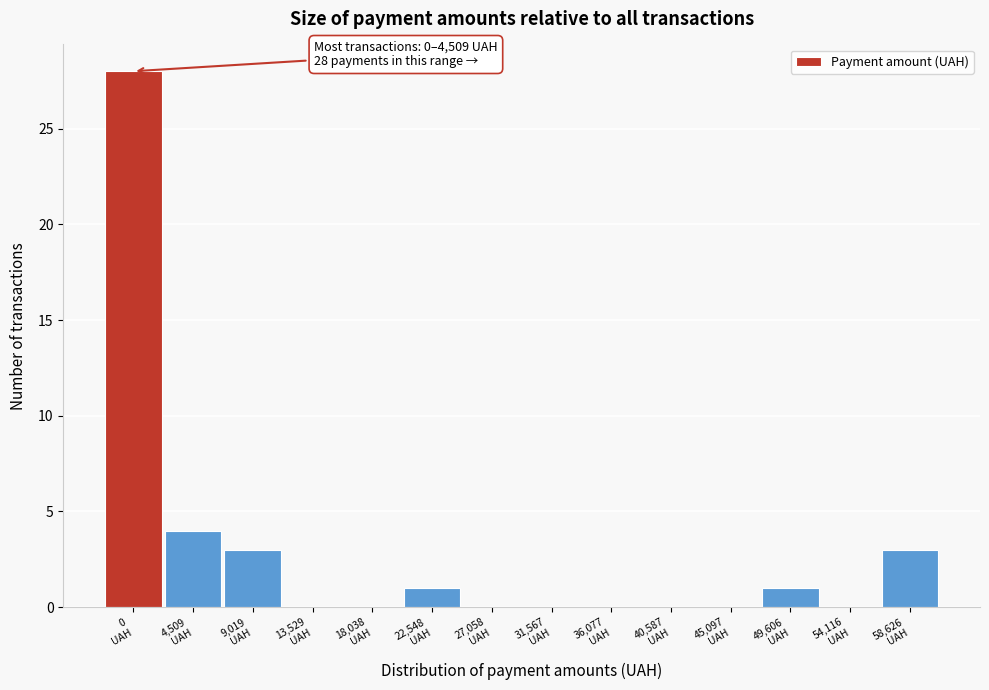

What is the maximum value shown in the chart?

28